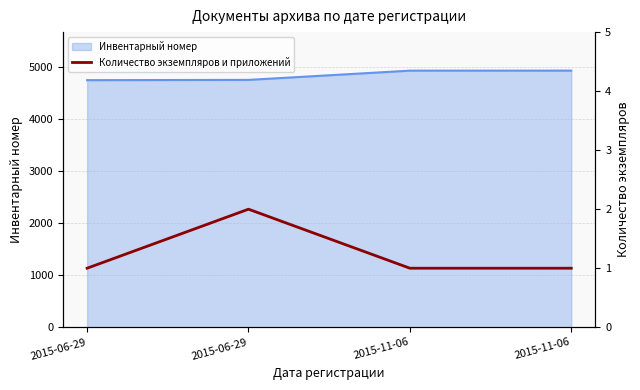

What is the smallest value displayed?

1